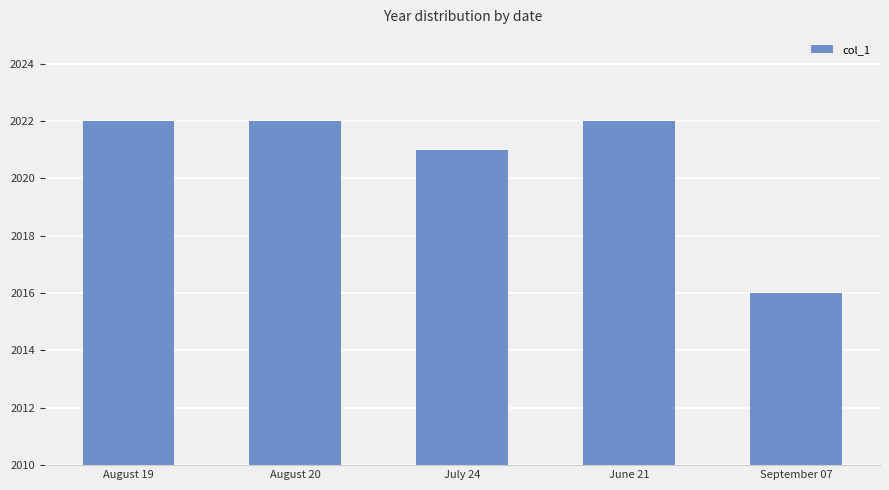

The chart shows a value of 2022 at June 21. True or false?

True